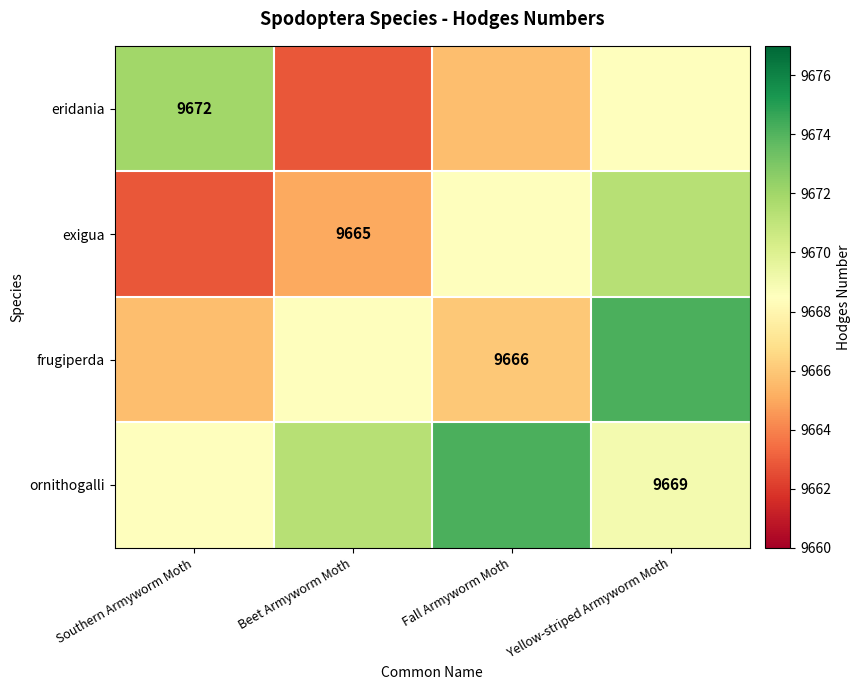

At which label does ornithogalli first exceed 9671?

Beet Armyworm Moth